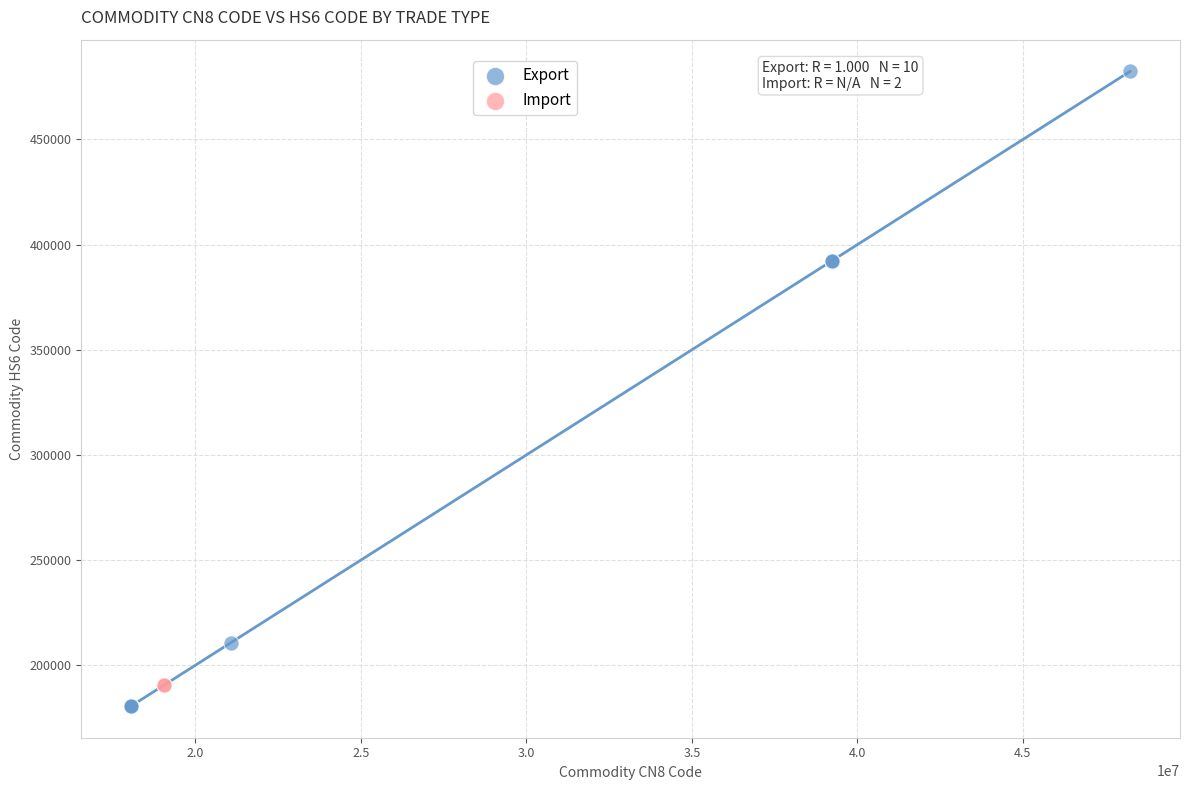

What are all the series names shown in the legend?

Export, Import